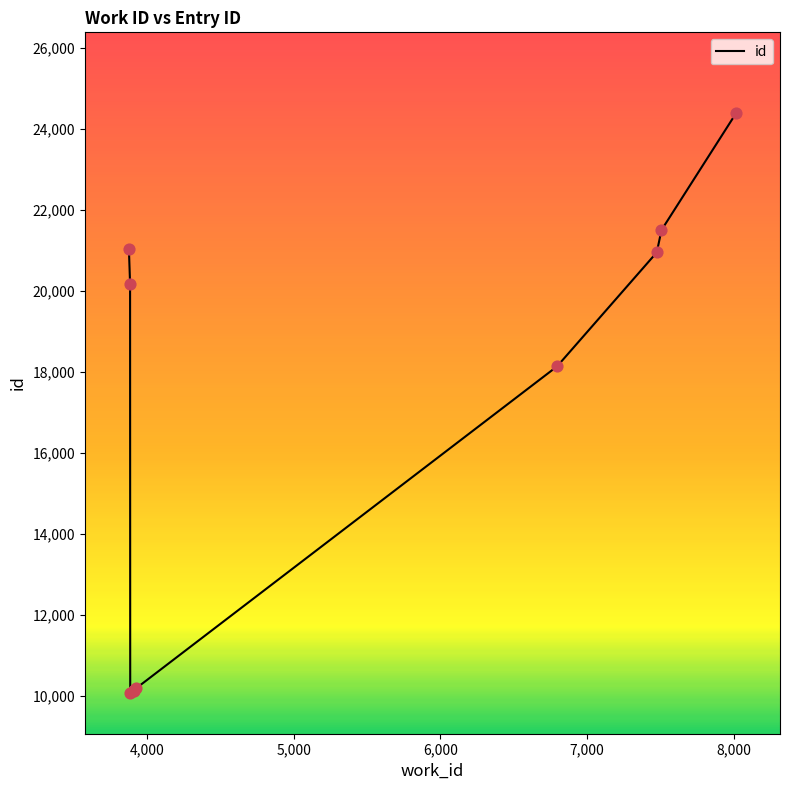

Which has a higher value, 8015 or 6795?

8015